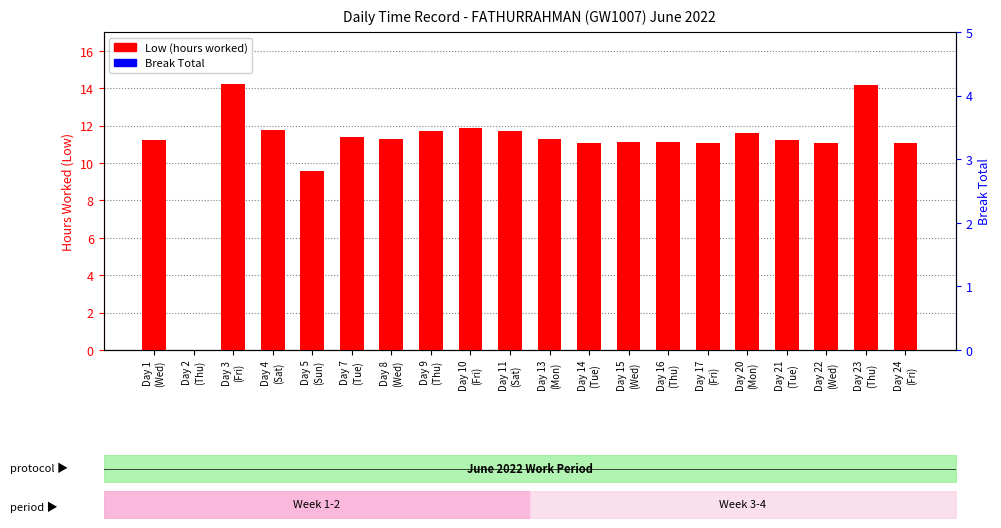

At which category is the sum across all series the highest?

Day 3
(Fri)